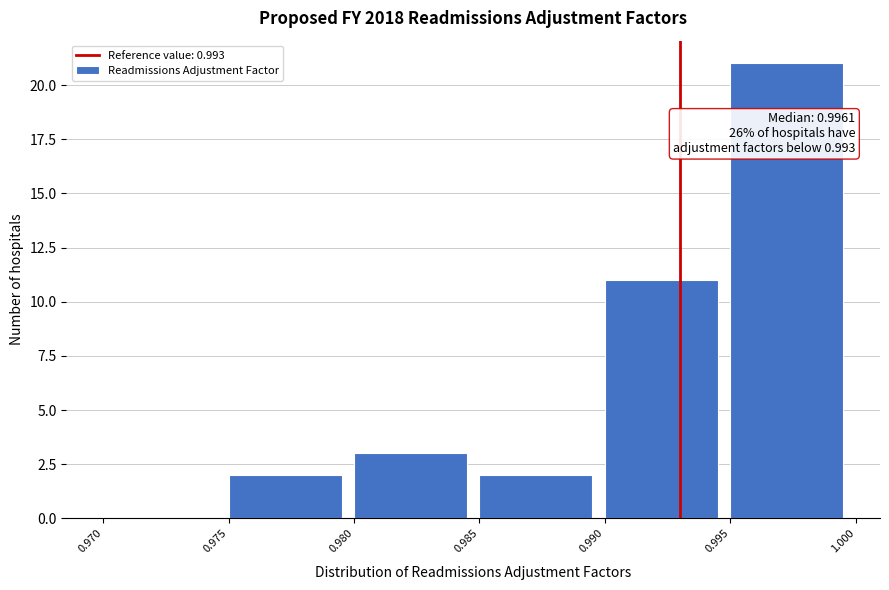

Over which range of the x-axis is the bar tallest?

0.995 to 1.000